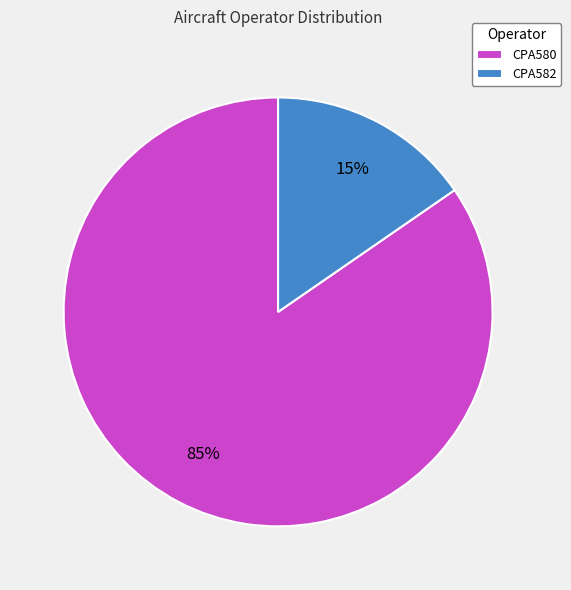

Count the number of slices in the pie.

2